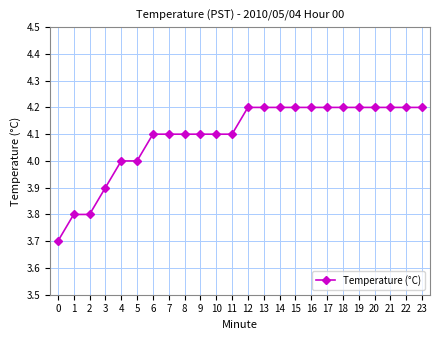

The chart shows a value of 2.9 at 22. True or false?

False